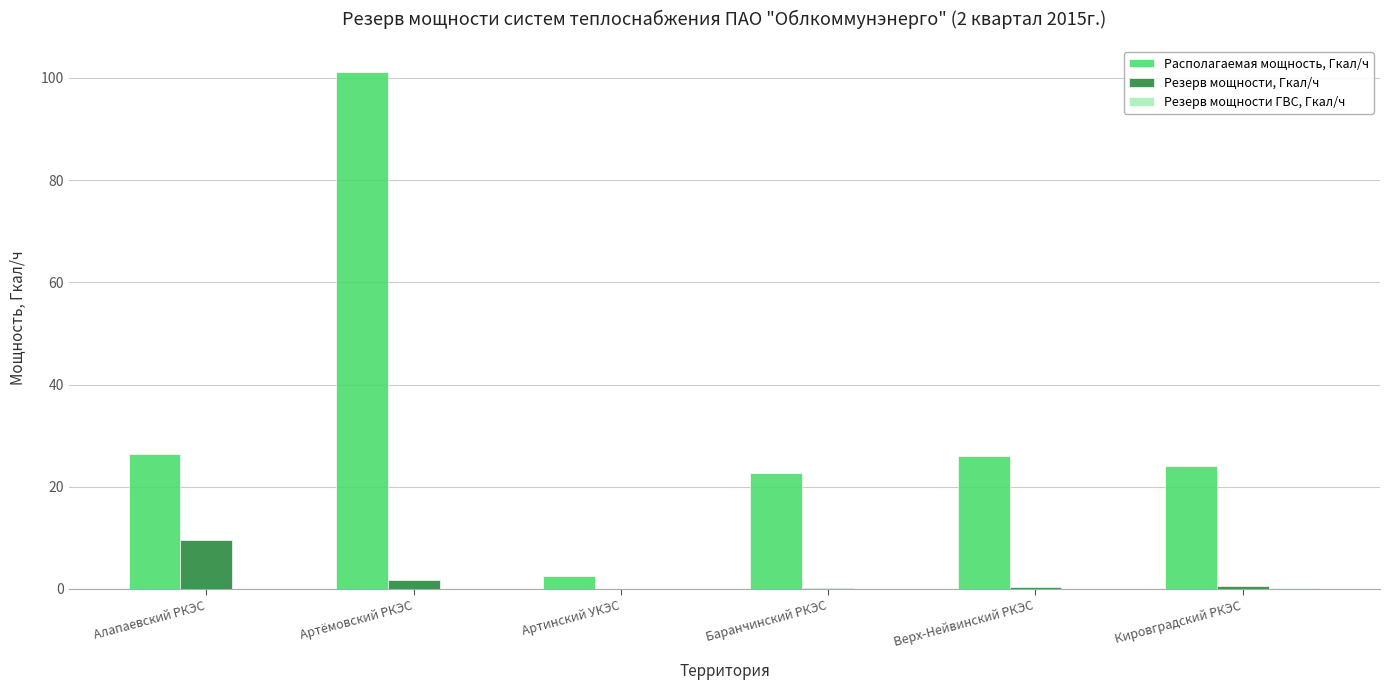

What value does the Располагаемая мощность, Гкал/ч series have at Артинский УКЭС?

2.6